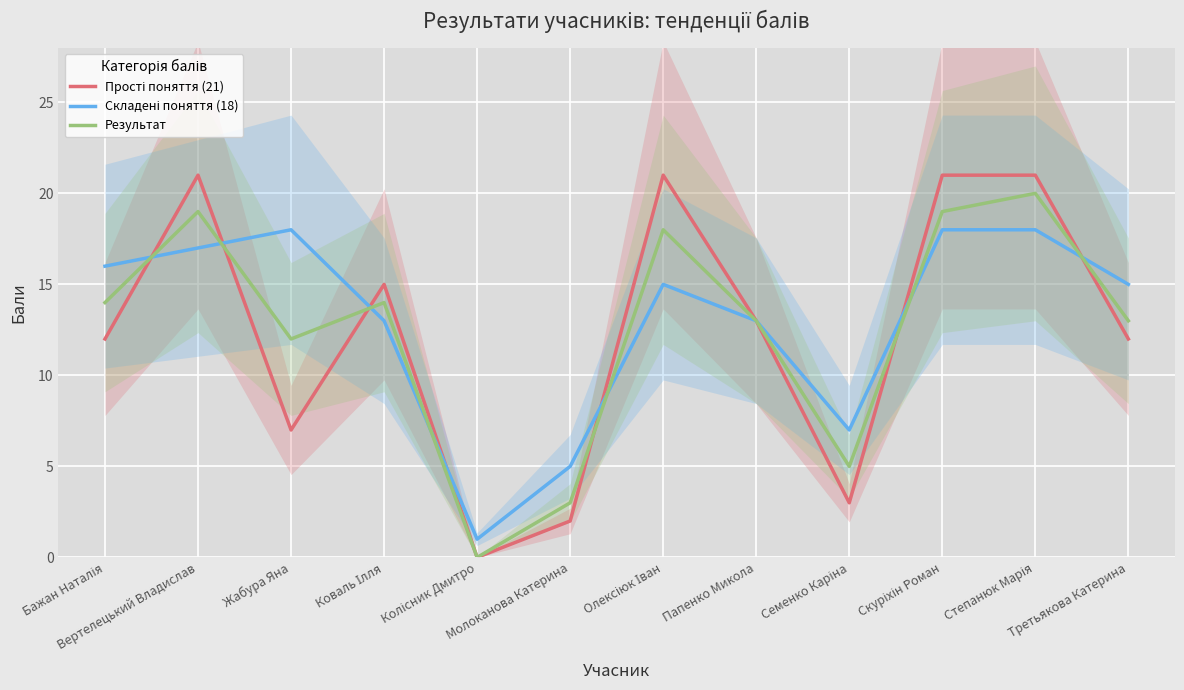

What is the average value of the Прості поняття (21) series?

12